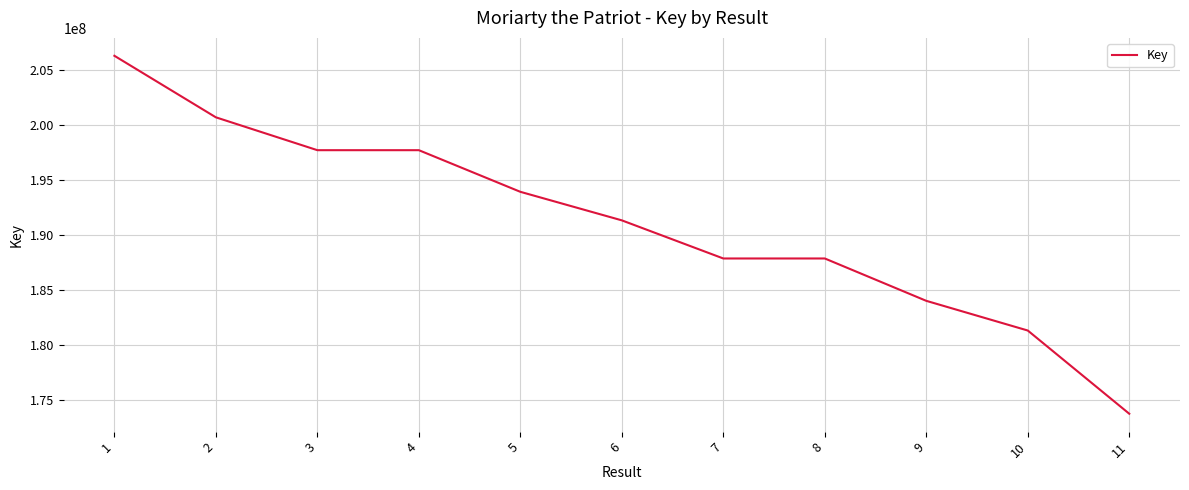

Between 11 and 9, which is larger?

9